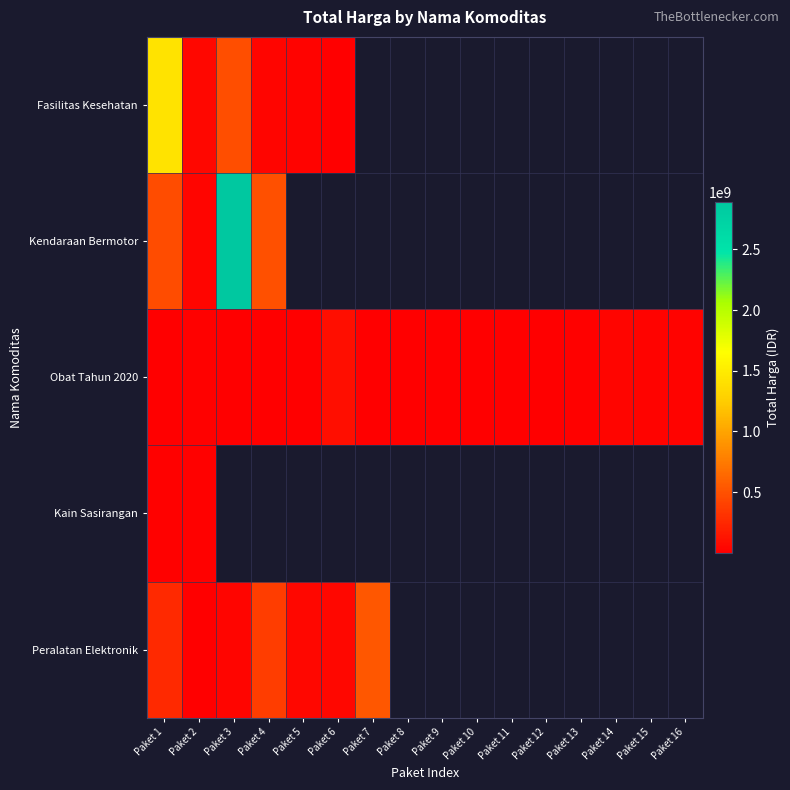

Rank the categories by Kendaraan Bermotor value from highest to lowest.

Paket 3, Paket 4, Paket 1, Paket 5, Paket 6, Paket 7, Paket 8, Paket 9, Paket 10, Paket 11, Paket 12, Paket 13, Paket 14, Paket 15, Paket 16, Paket 2